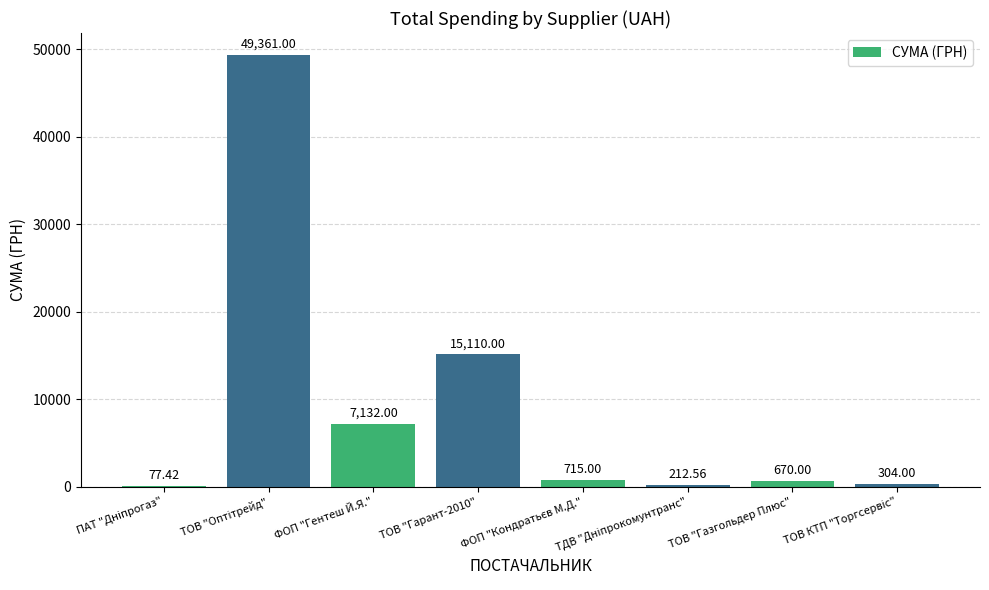

Between ТОВ "Газгольдер Плюс" and ФОП "Гентеш Й.Я.", which is larger?

ФОП "Гентеш Й.Я."